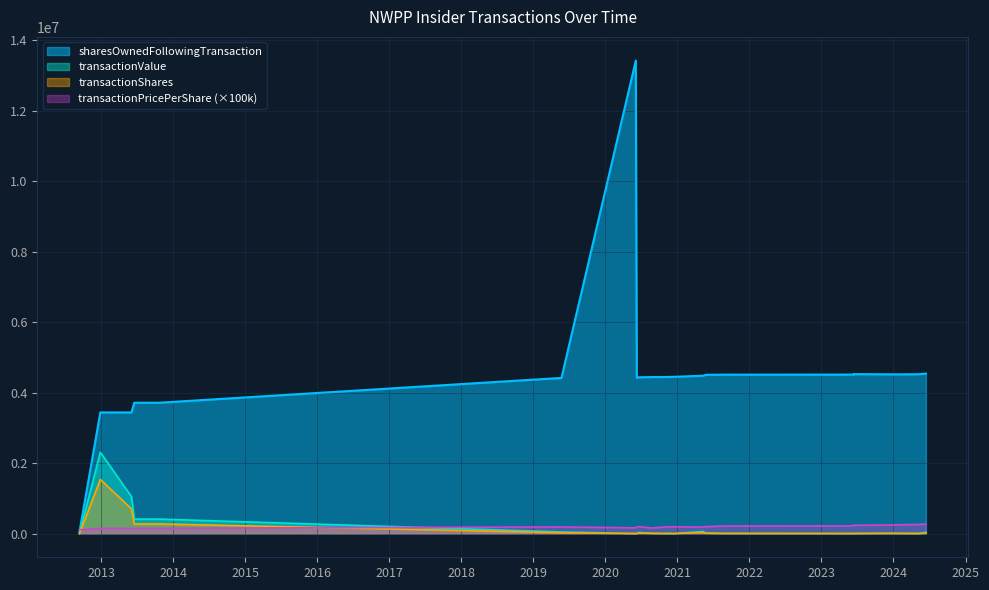

Is it true that transactionValue equals 61493.0 at 2021-05-11?

True